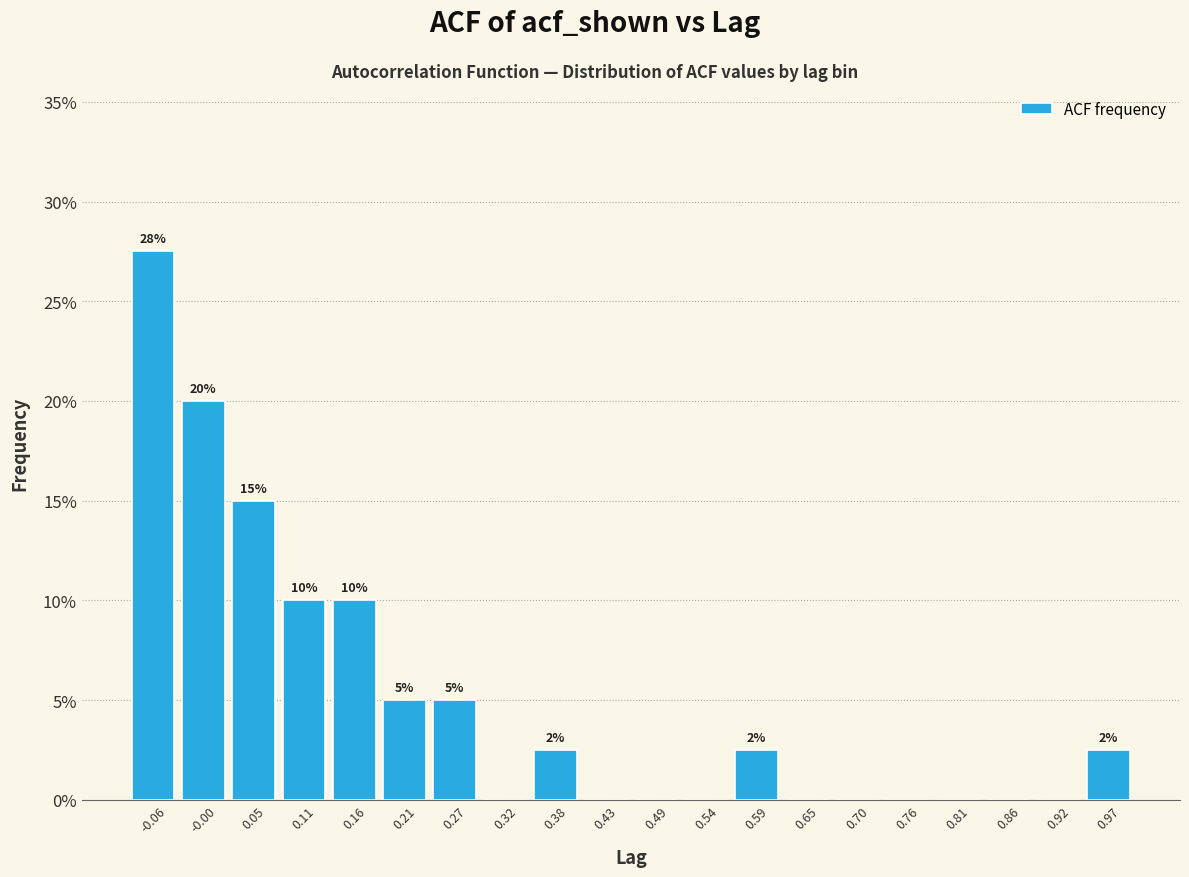

Over which range of the x-axis is the bar tallest?

-0.08 to -0.03